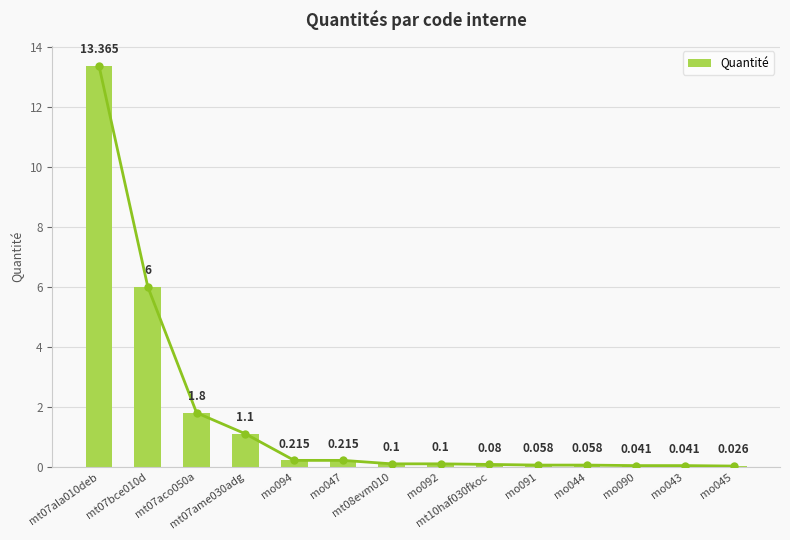

Between mt07bce010d and mo094, which is larger?

mt07bce010d